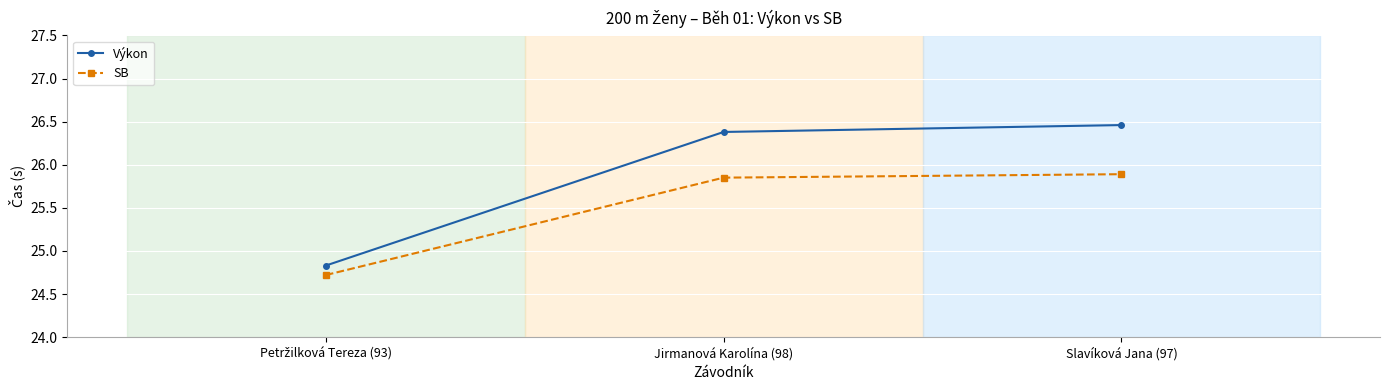

Rank the series at Jirmanová Karolína (98) from lowest to highest value.

SB, Výkon